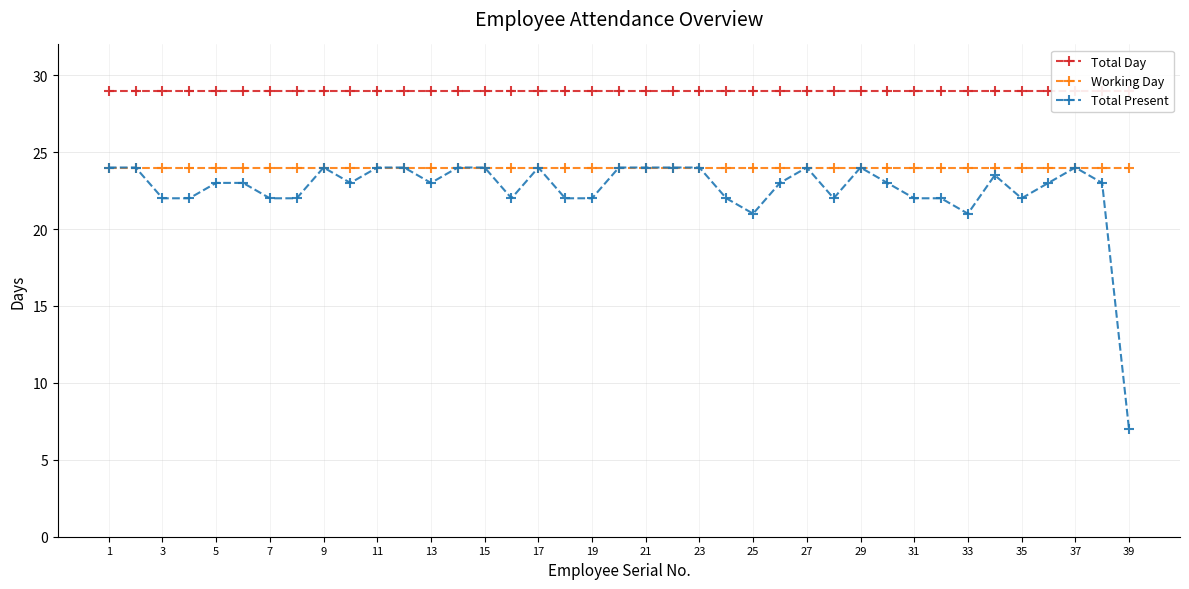

True or false: Total Present and Working Day intersect in this chart.

False